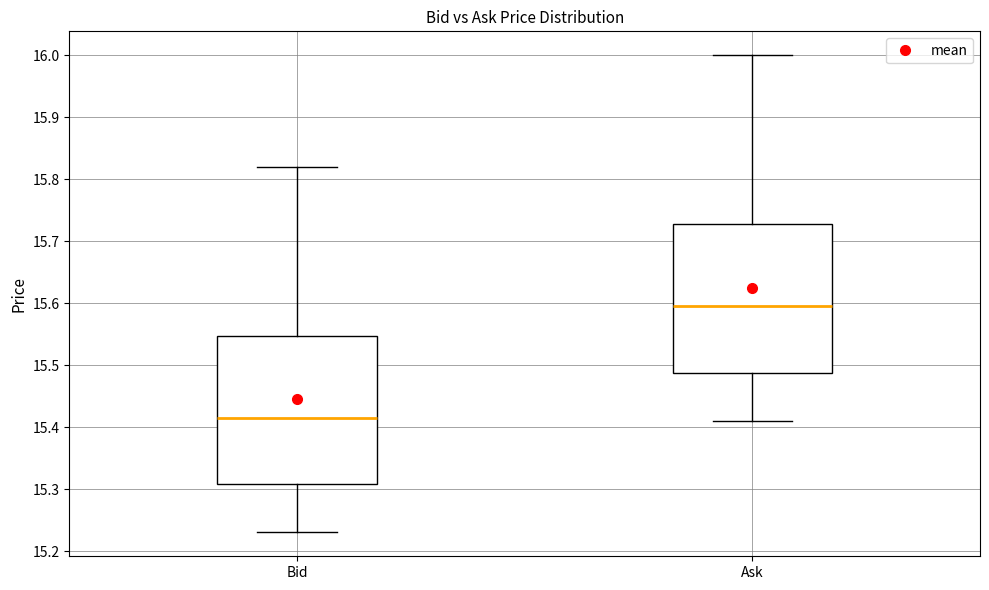

Reading left to right, transcribe this box plot: for each box, give where its median line is, the range the box spans, and where its two whiskers end, as read against the y-axis. The values are not printed on the chart, so give them approximately, as read against the axis.

Bid: median 15.42, box 15.31 to 15.55, whiskers 15.23 to 15.82
Ask: median 15.60, box 15.49 to 15.73, whiskers 15.41 to 16.00